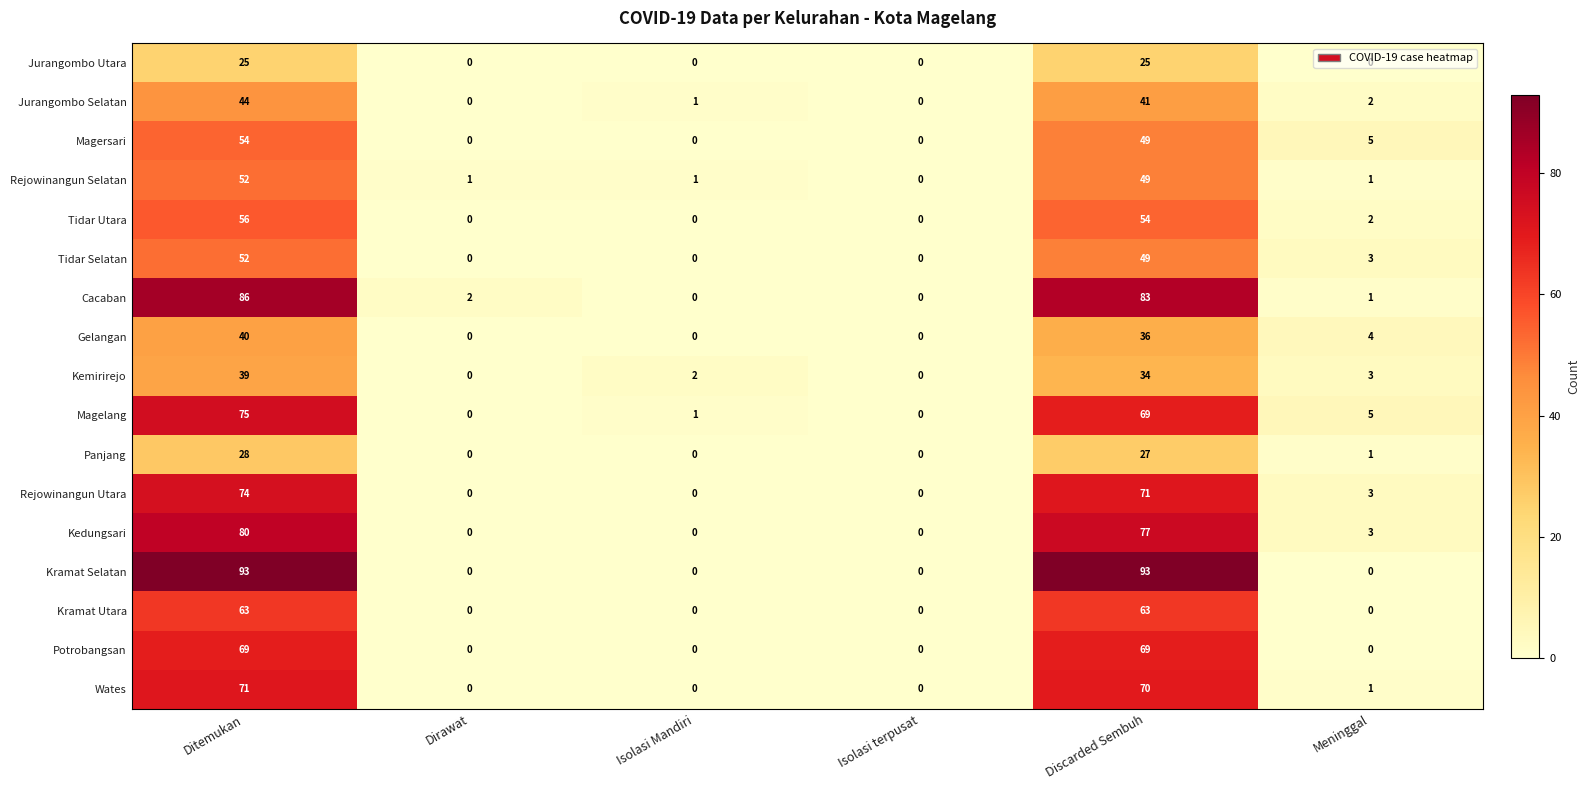

What is the sum of the Gelangan values at Discarded Sembuh and Dirawat?

36